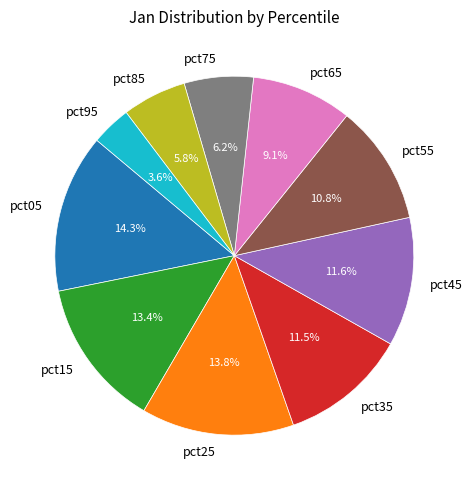

Count the number of slices in the pie.

10